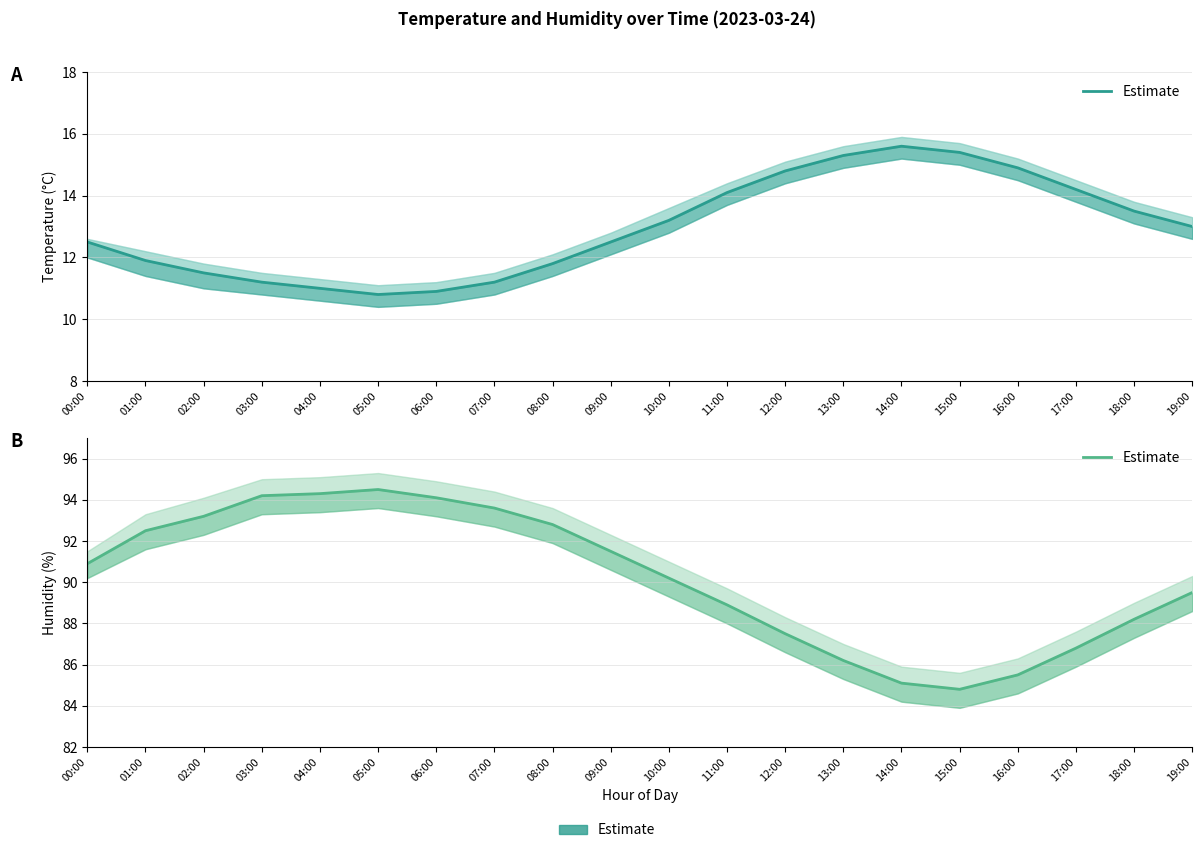

Rank the categories by value from lowest to highest.

15:00, 14:00, 16:00, 13:00, 17:00, 12:00, 18:00, 11:00, 19:00, 10:00, 00:00, 09:00, 01:00, 08:00, 02:00, 07:00, 06:00, 03:00, 04:00, 05:00